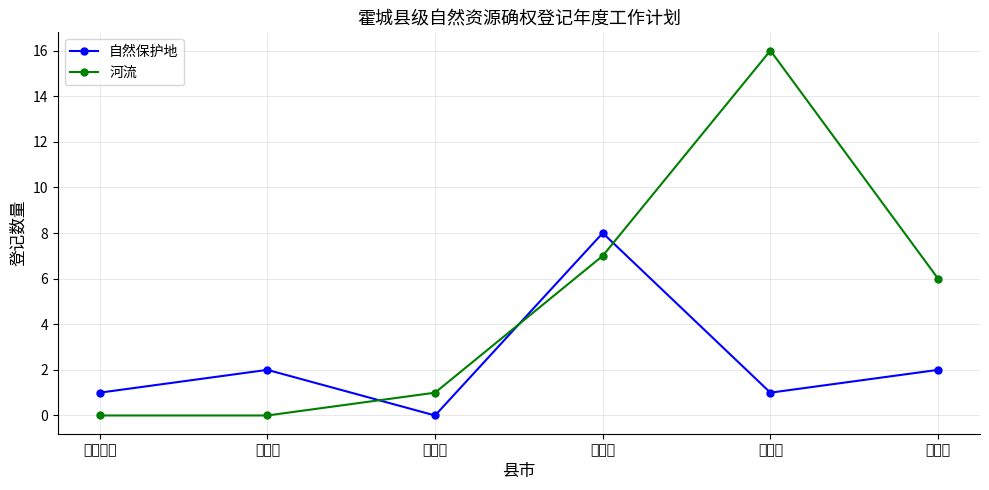

What is the difference between the highest and lowest values at 乌什县?

15